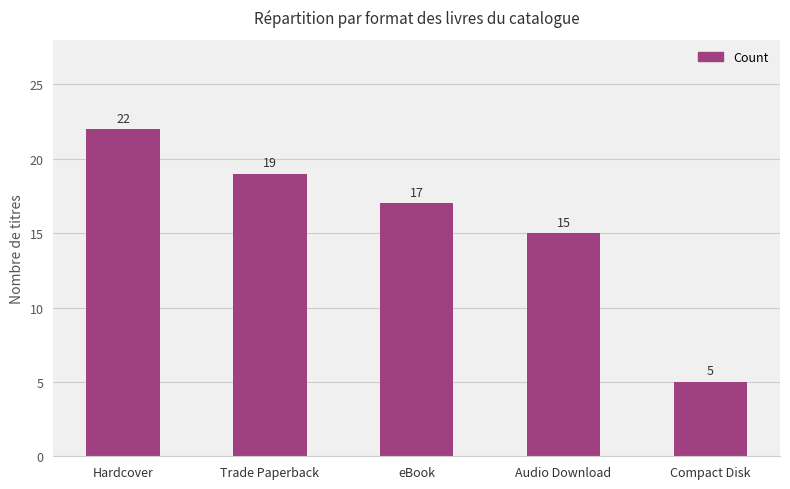

Reading left to right, transcribe all the data shown in this chart.

Hardcover=22	Trade Paperback=19	eBook=17	Audio Download=15	Compact Disk=5